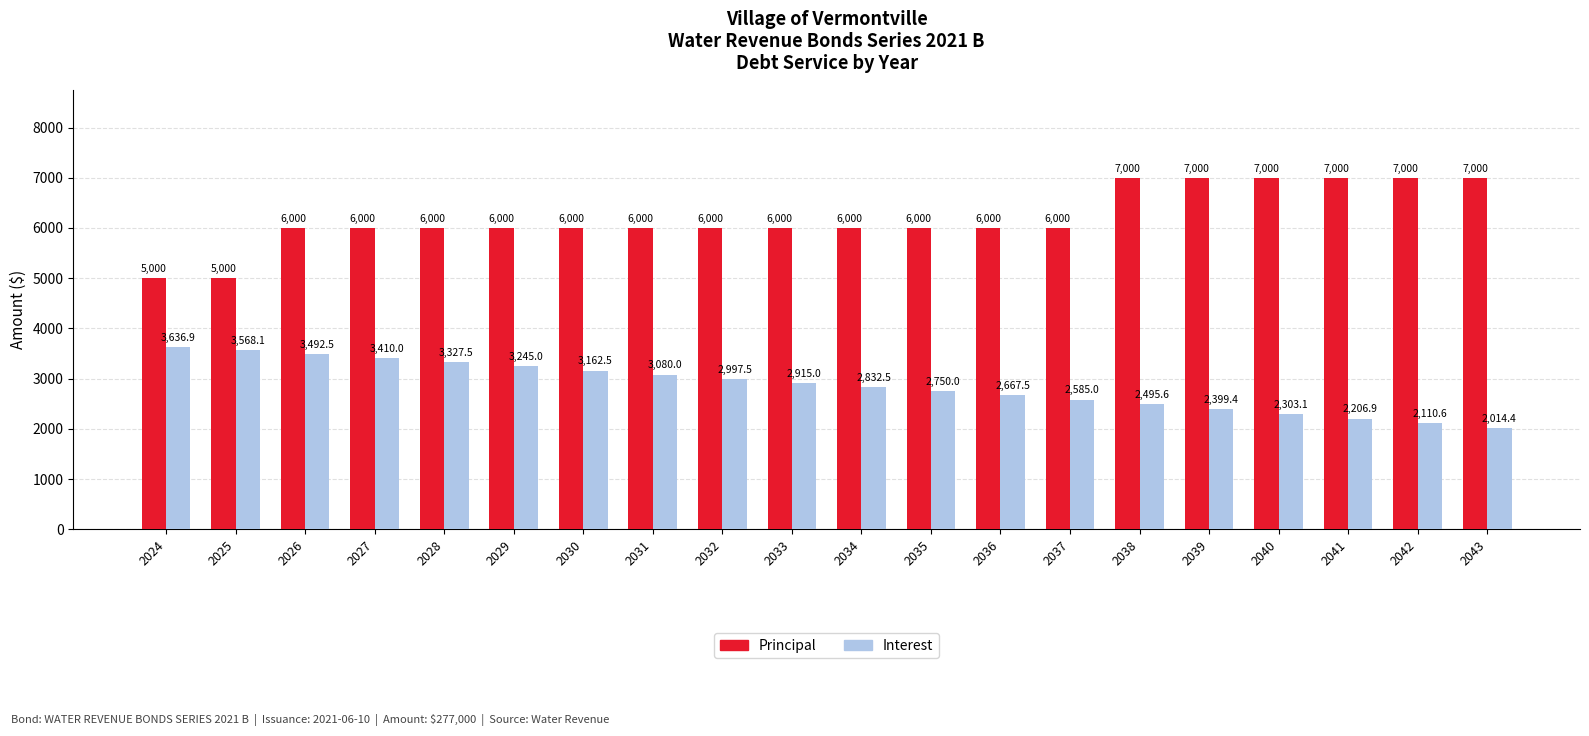

Does the chart contain any negative values?

No